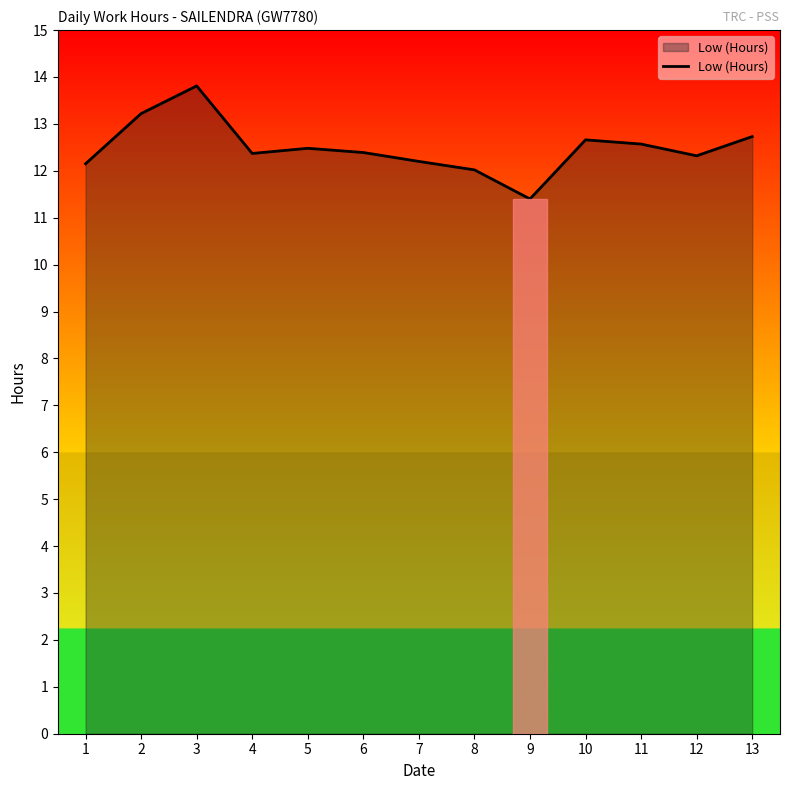

Which has a higher value, 6 or 13?

13